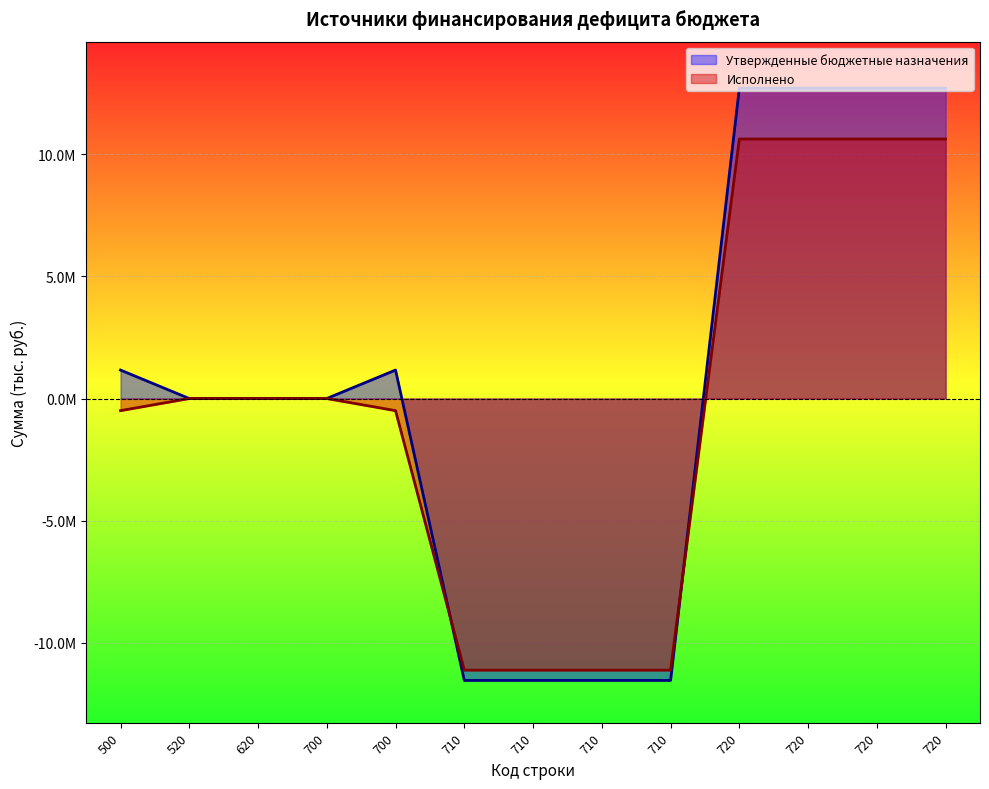

Reading left to right, transcribe all the data shown in this chart.

Утвержденные бюджетные назначения: 500=1165975.3	520=0.0	620=0.0	700=0.0	700=1165975.3	710=-11549847.0	710=-11549847.0	710=-11549847.0	710=-11549847.0	720=12715822.4	720=12715822.4	720=12715822.4	720=12715822.4
Исполнено: 500=-496688.9	520=0.0	620=0.0	700=0.0	700=-496688.9	710=-11129682.8	710=-11129682.8	710=-11129682.8	710=-11129682.8	720=10632993.8	720=10632993.8	720=10632993.8	720=10632993.8